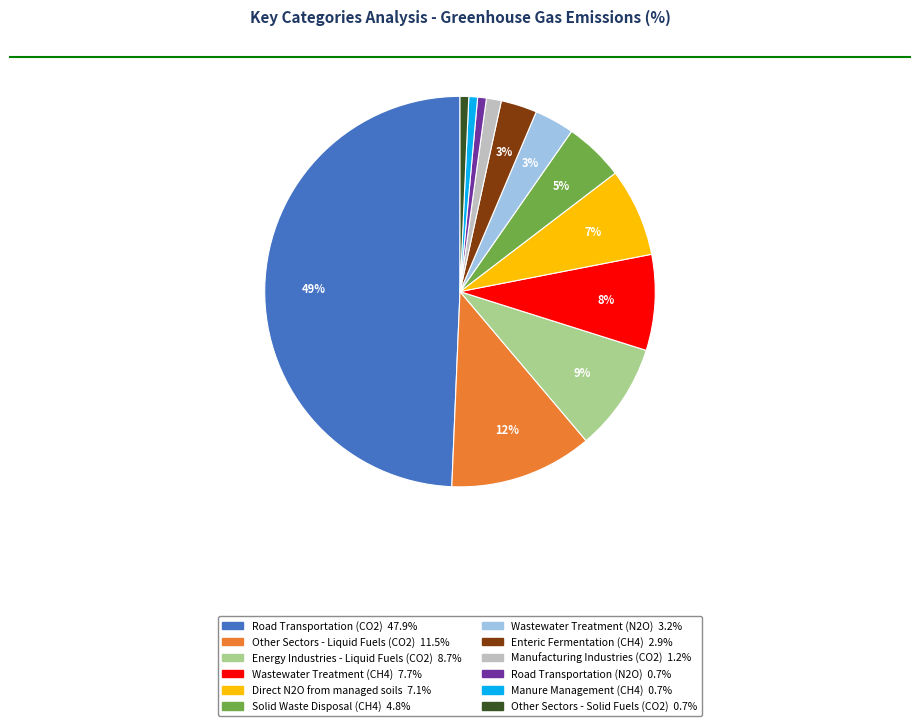

Which has a higher value, Other Sectors - Liquid Fuels (CO2) or Other Sectors - Solid Fuels (CO2)?

Other Sectors - Liquid Fuels (CO2)